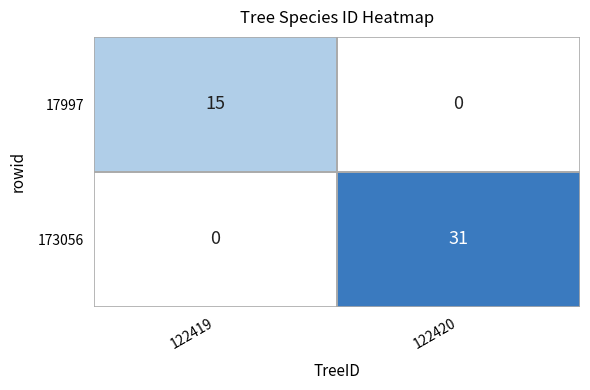

List the series in order of their peak value, lowest first.

17997, 173056